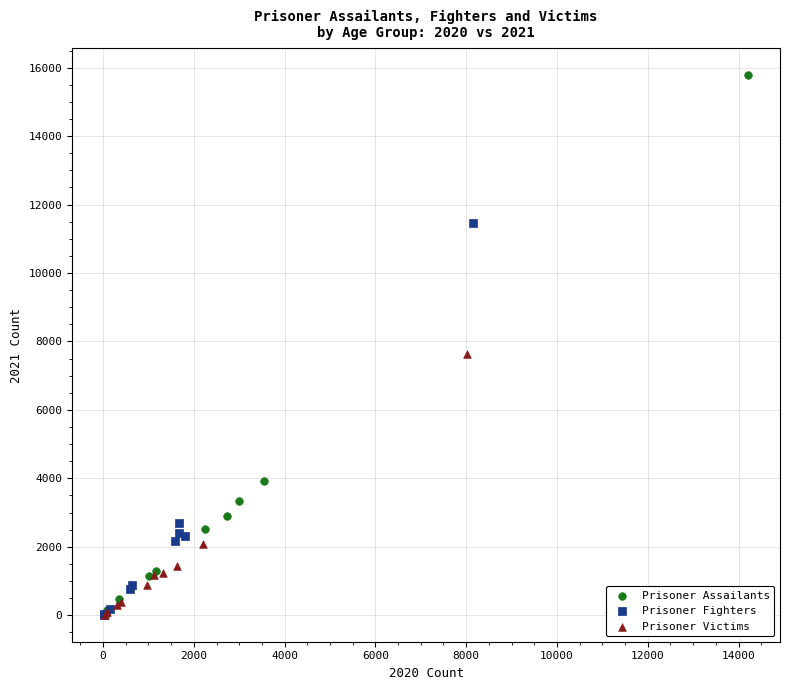

Which series has the largest Y range (max minus min)?

Prisoner Assailants